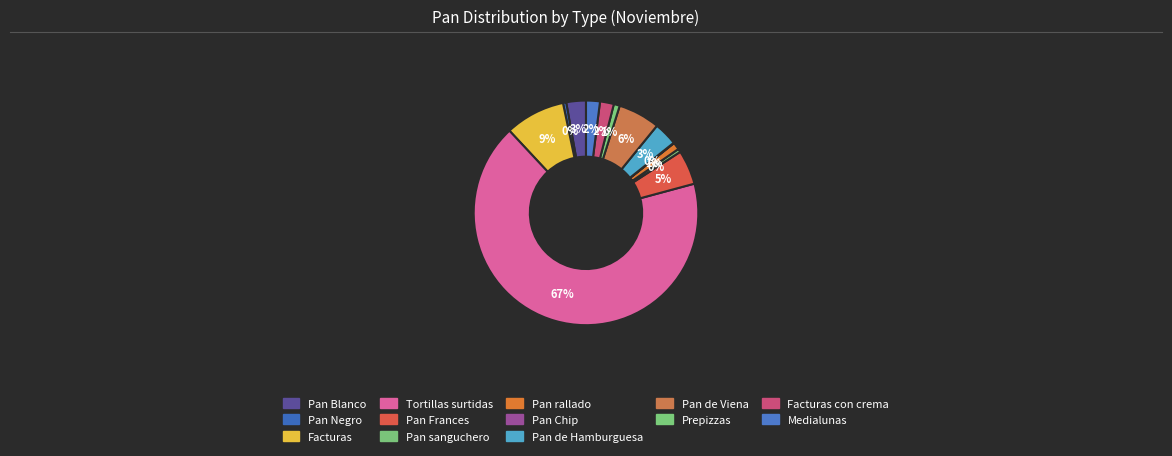

How many slices are in this pie chart?

13